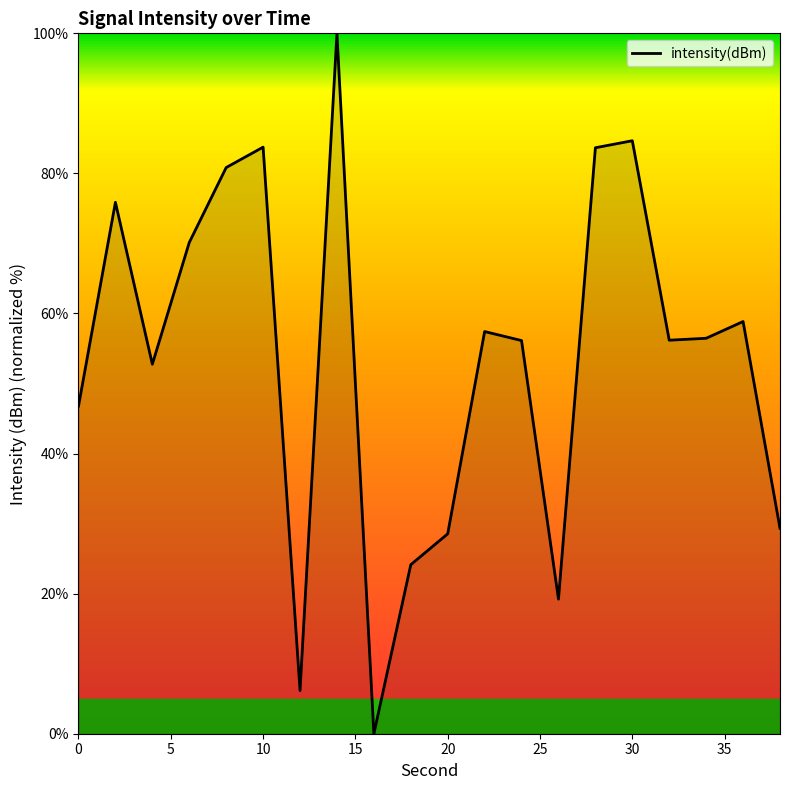

What is the greatest value displayed?

100.0